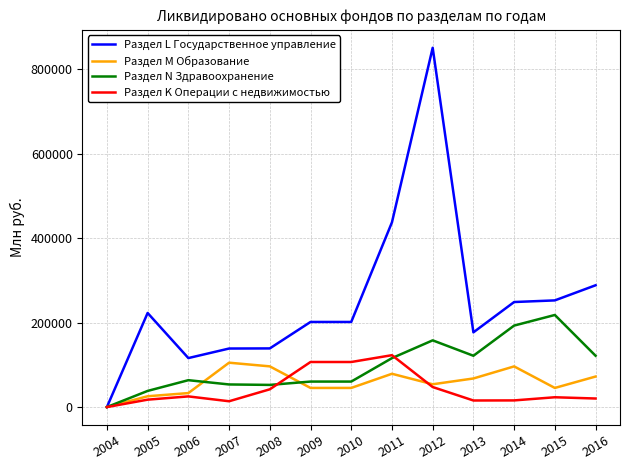

Which series changed the most between 2006 and 2013?

Раздел L Государственное управление